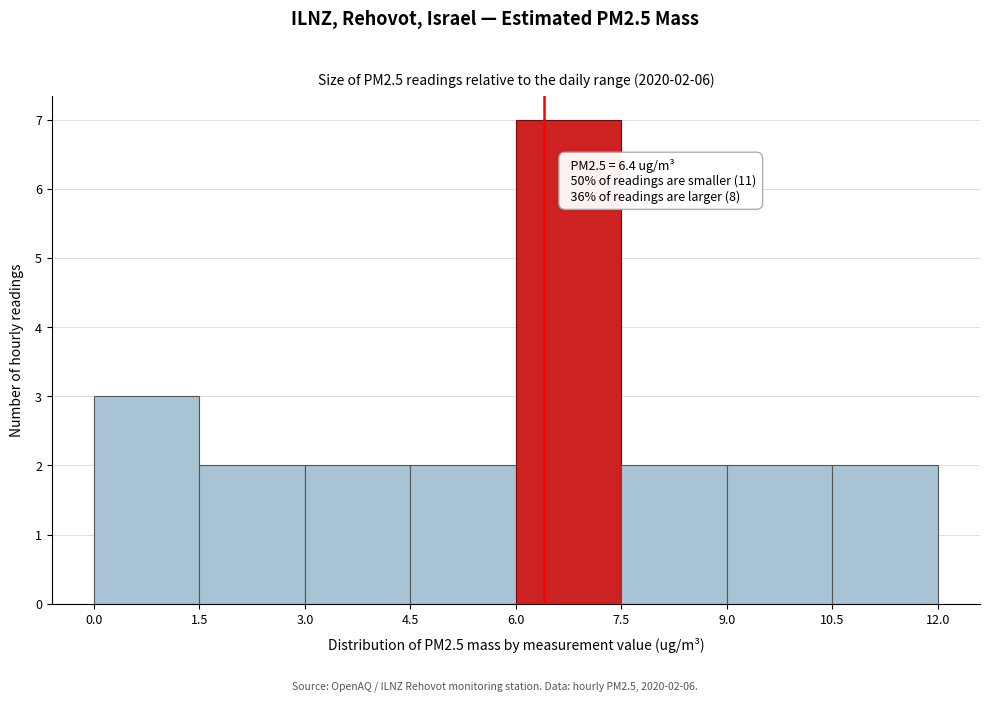

Over which range of the x-axis is the bar tallest?

6.0 to 7.5